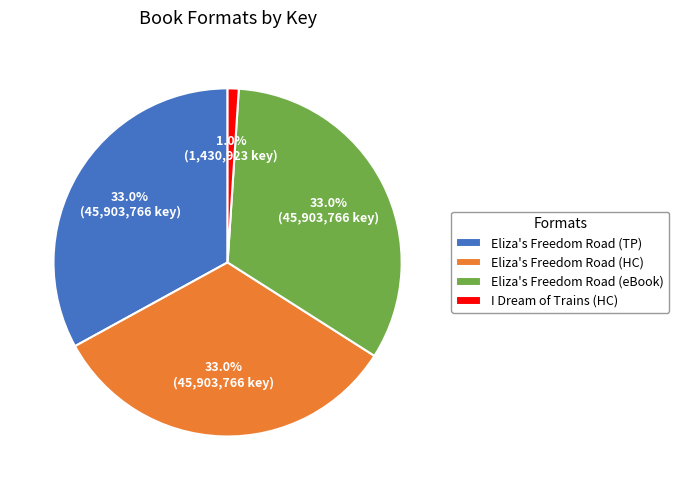

Which slice is the smallest?

I Dream of Trains (HC)